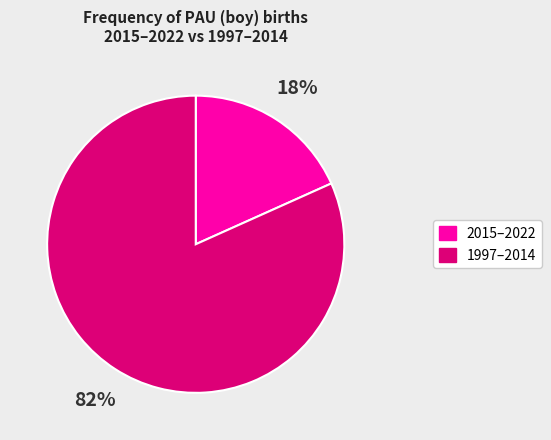

How many segments does this pie chart have?

2